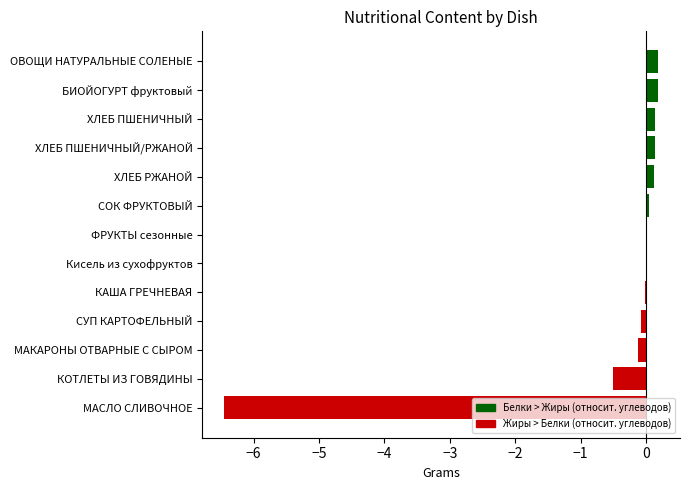

Where is the data nearest to the value -3?

КОТЛЕТЫ ИЗ ГОВЯДИНЫ